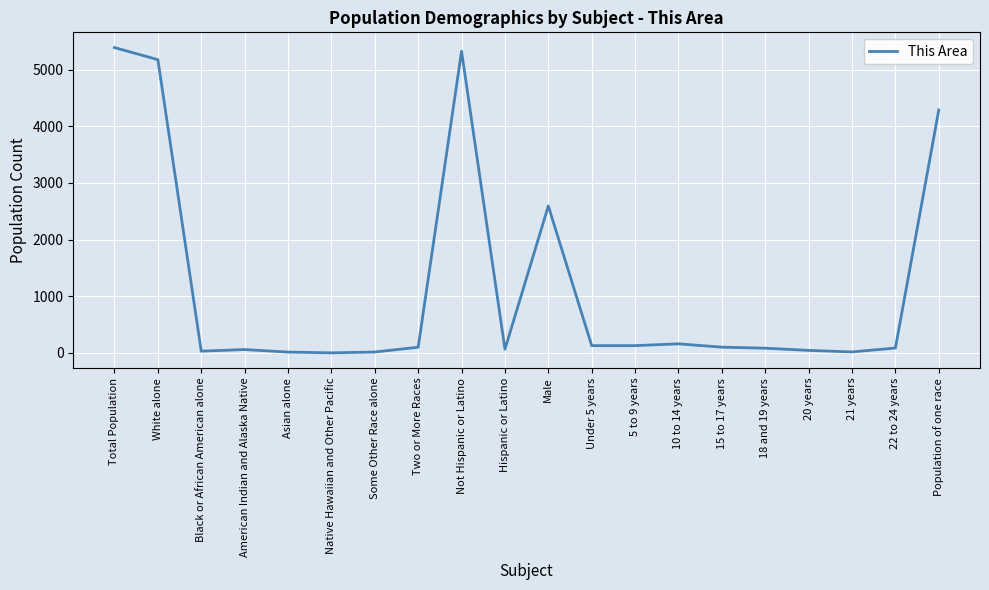

What is the change in value from Two or More Races to 10 to 14 years?

+60